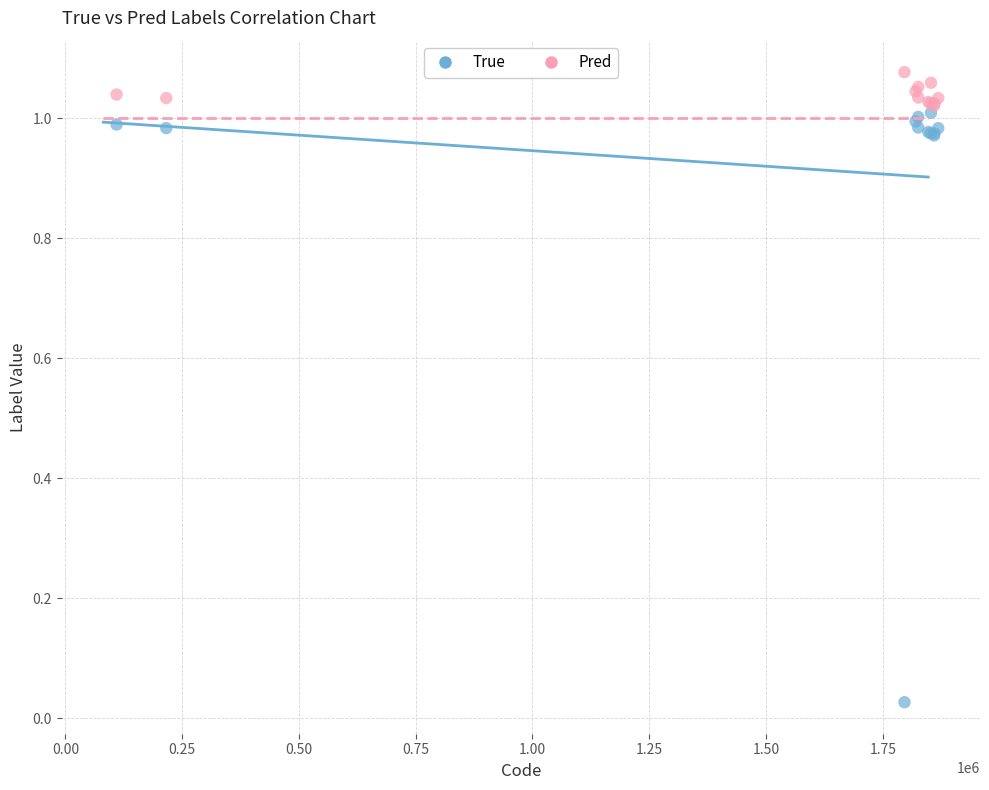

What are all the series names shown in the legend?

True, Pred